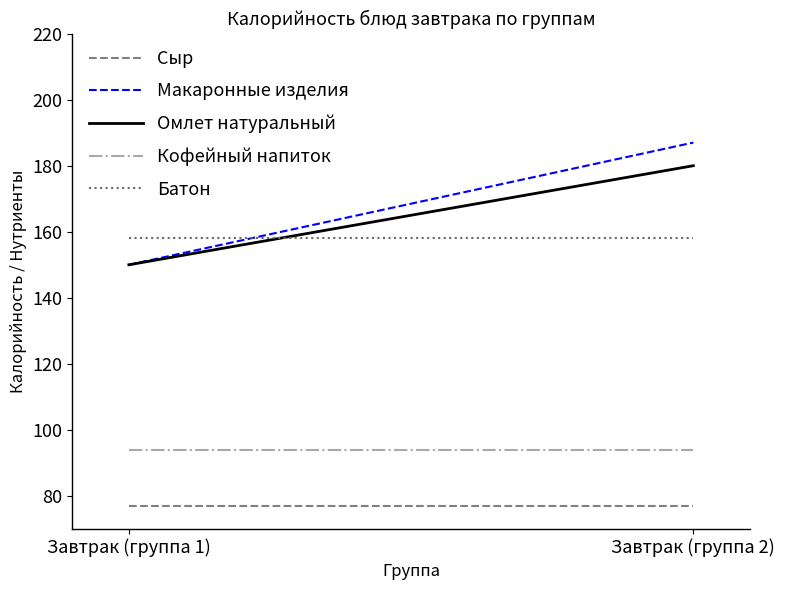

True or false: Кофейный напиток has a value of 51 at Завтрак (группа 1).

False